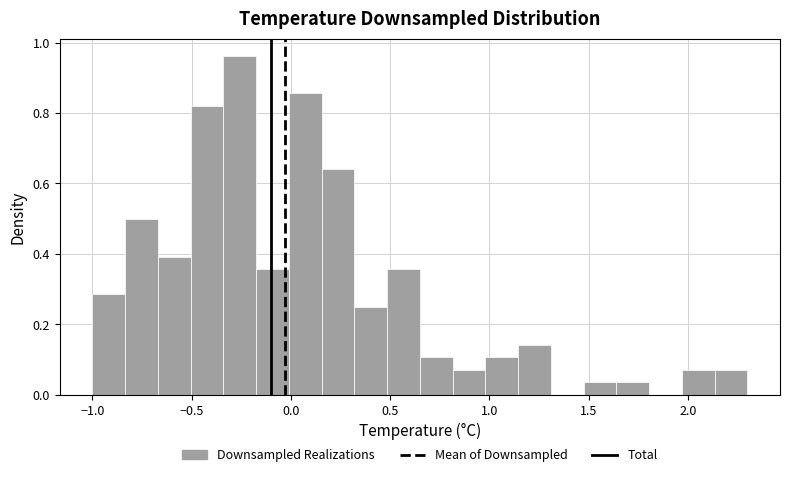

Read against the x-axis, roughly where is the centre of the tallest bar?

-0.25